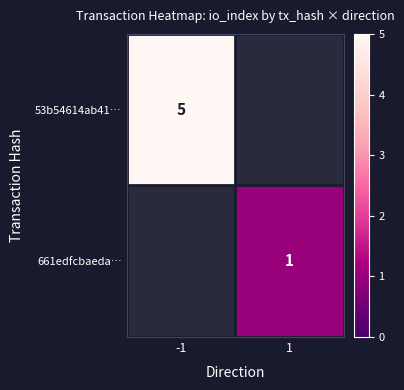

True or false: 661edfcbaeda… has a value of 0 at 1.

False